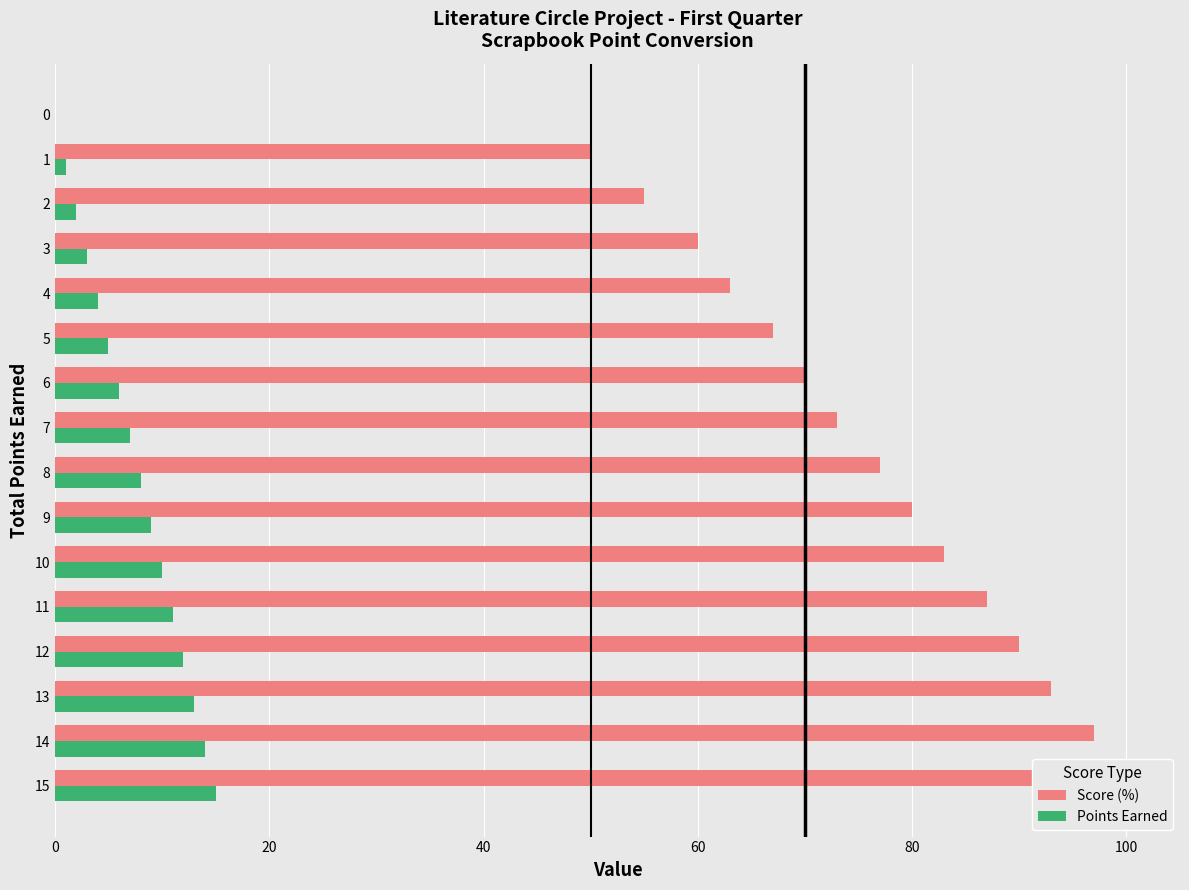

How many bars are there in each group?

2